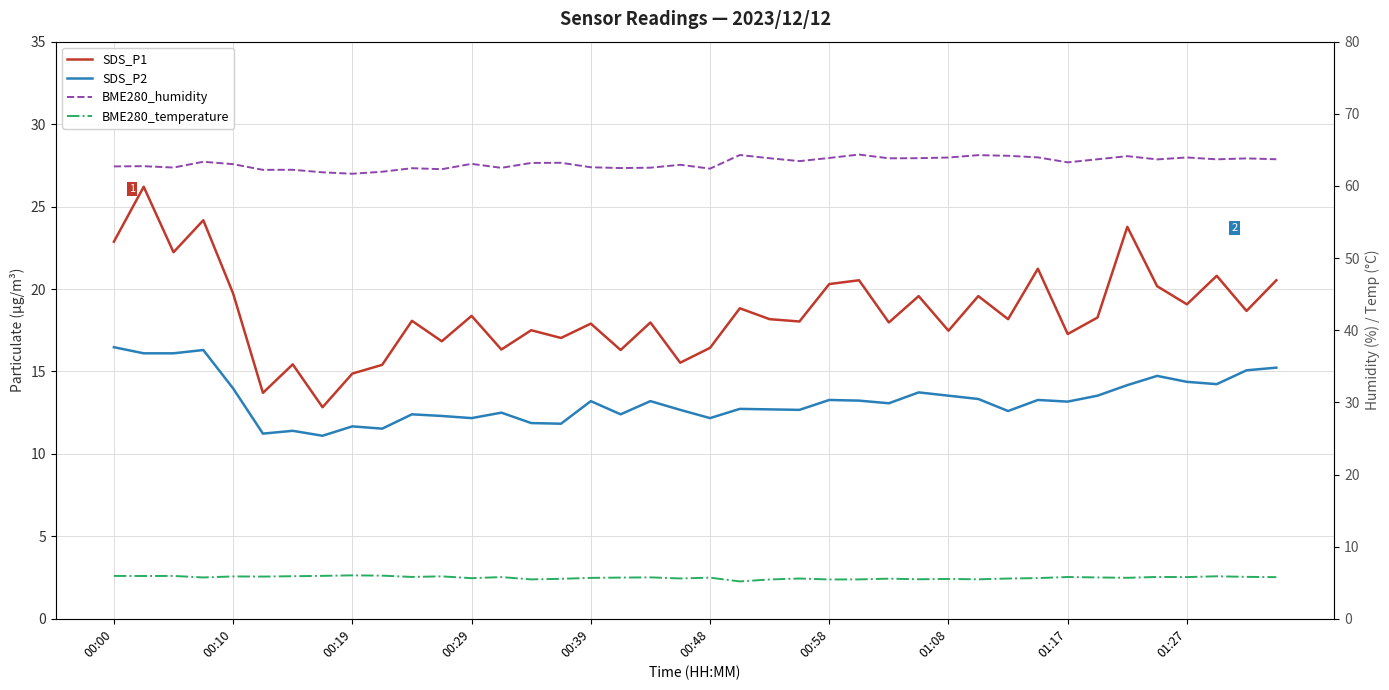

The BME280_temperature series shows 5.9 at 11. True or false?

True